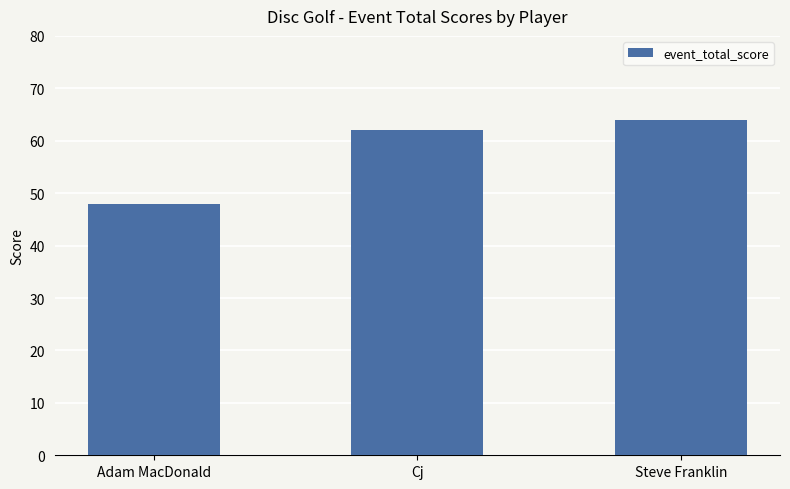

Between Cj and Adam MacDonald, which is larger?

Cj